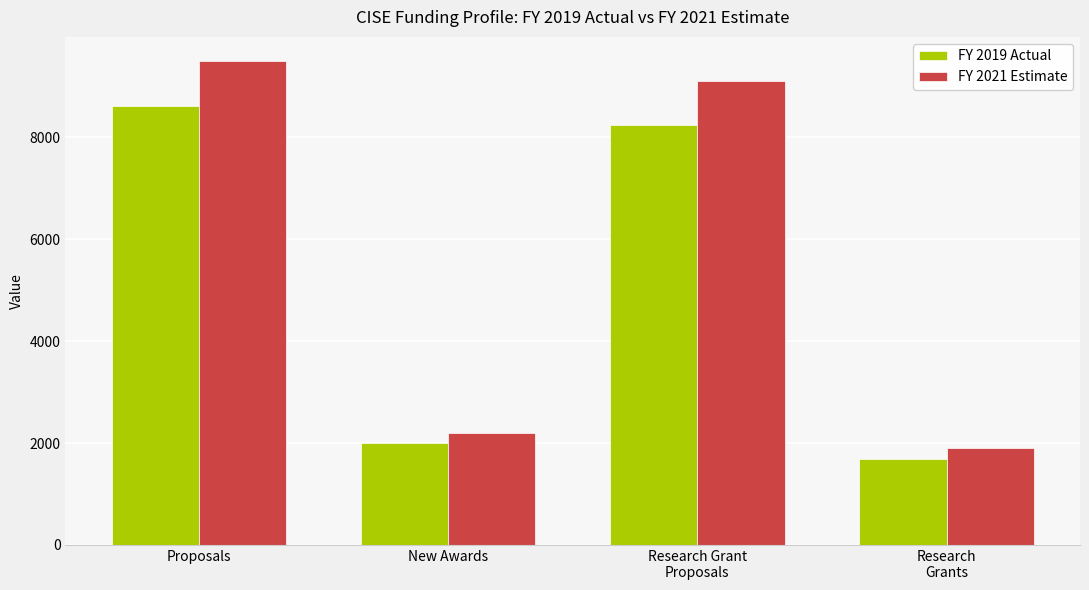

Which category has the lowest value in the FY 2019 Actual series?

Research
Grants